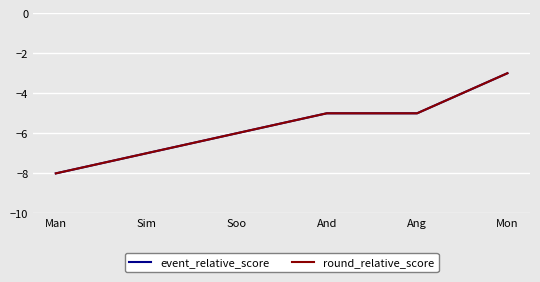

Where is event_relative_score nearest to the value -5?

And